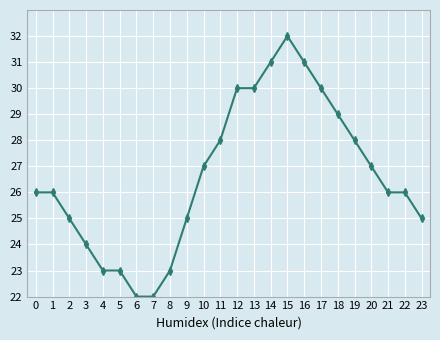

The value at 19 is 28. True or false?

True